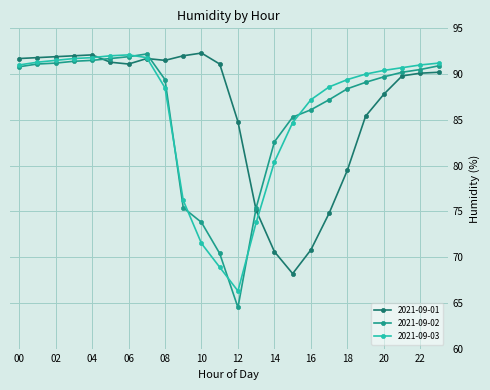

What is the average value of the 2021-09-03 series?

85.9